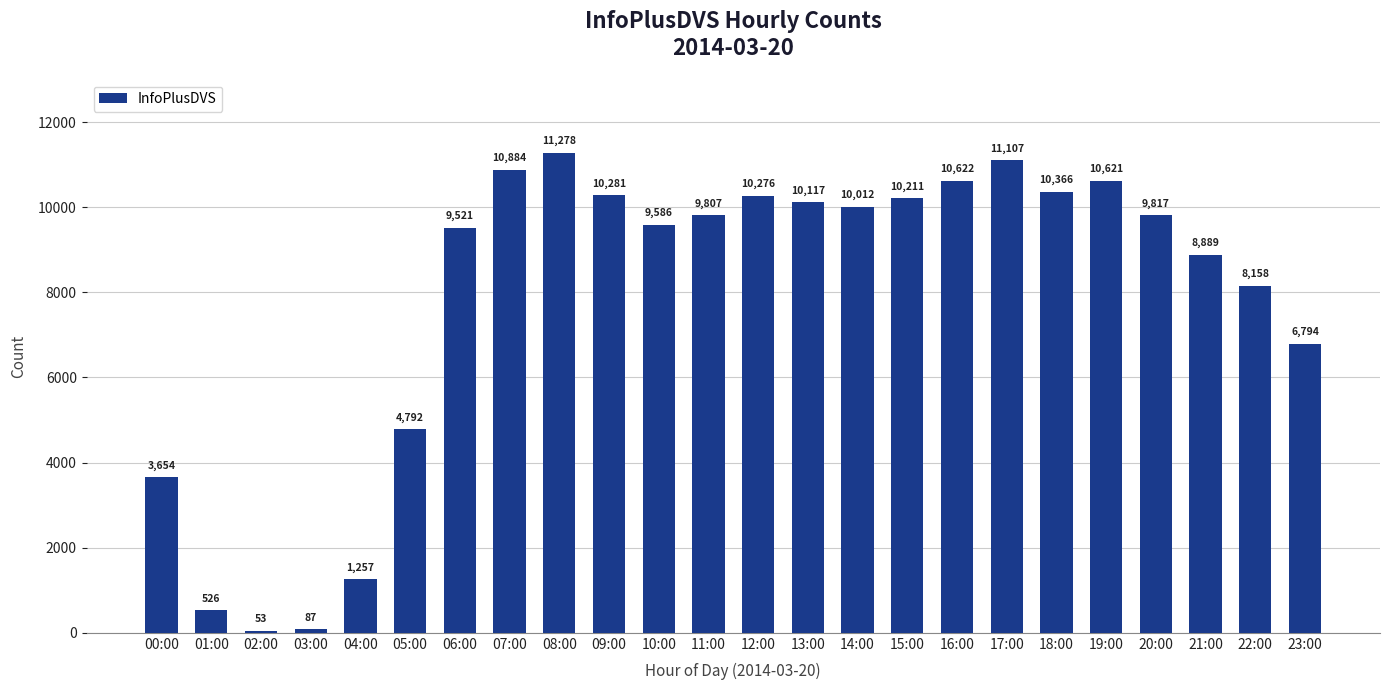

Reading left to right, list all the values displayed in this chart.

00:00=3654	01:00=526	02:00=53	03:00=87	04:00=1257	05:00=4792	06:00=9521	07:00=10884	08:00=11278	09:00=10281	10:00=9586	11:00=9807	12:00=10276	13:00=10117	14:00=10012	15:00=10211	16:00=10622	17:00=11107	18:00=10366	19:00=10621	20:00=9817	21:00=8889	22:00=8158	23:00=6794